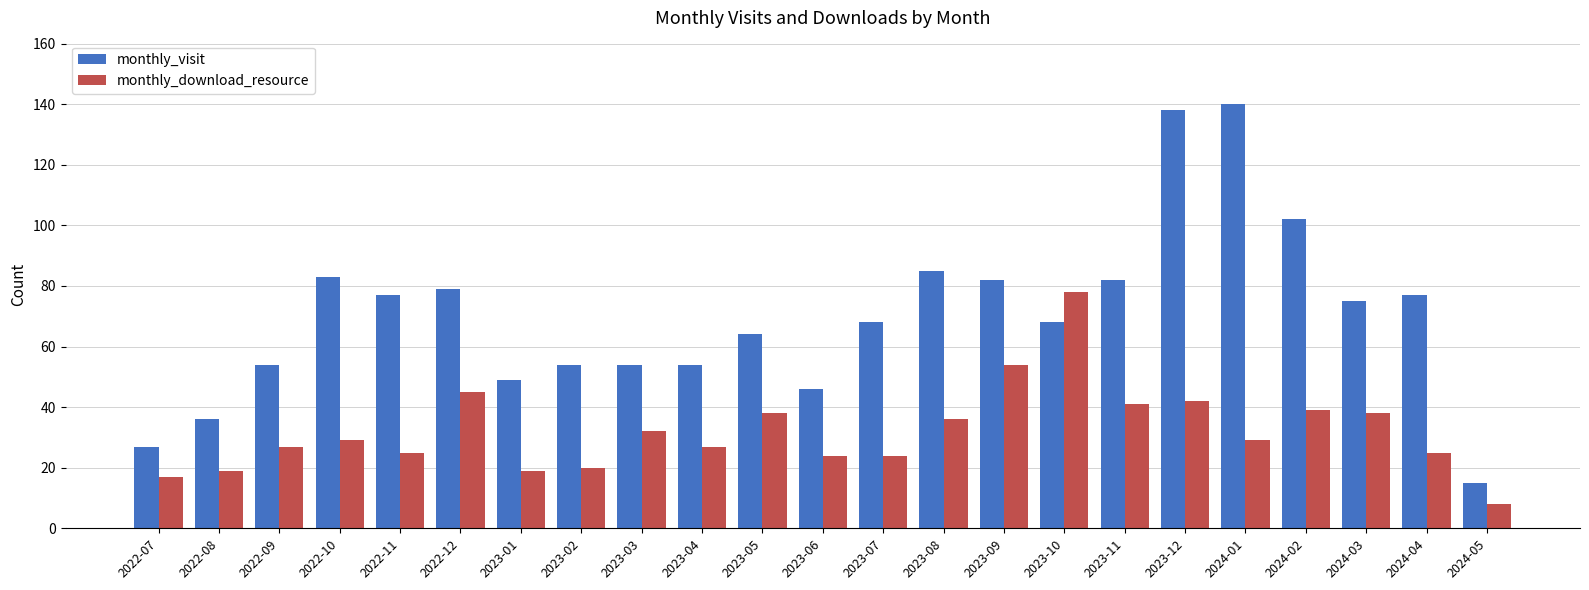

List the series in order of their peak value, lowest first.

monthly_download_resource, monthly_visit